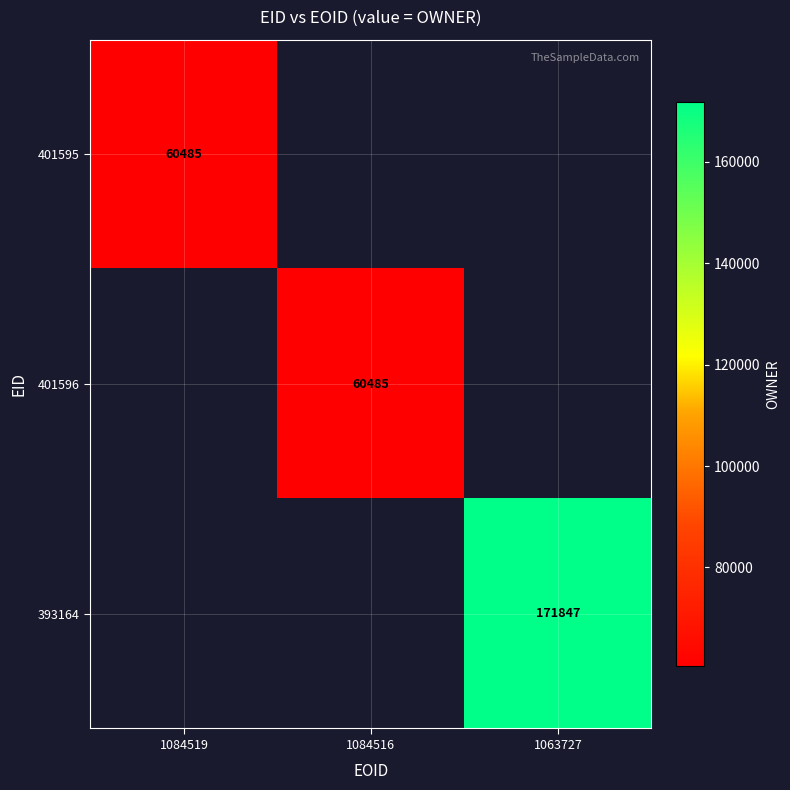

The 401596 series shows 60485 at 1084516. True or false?

True